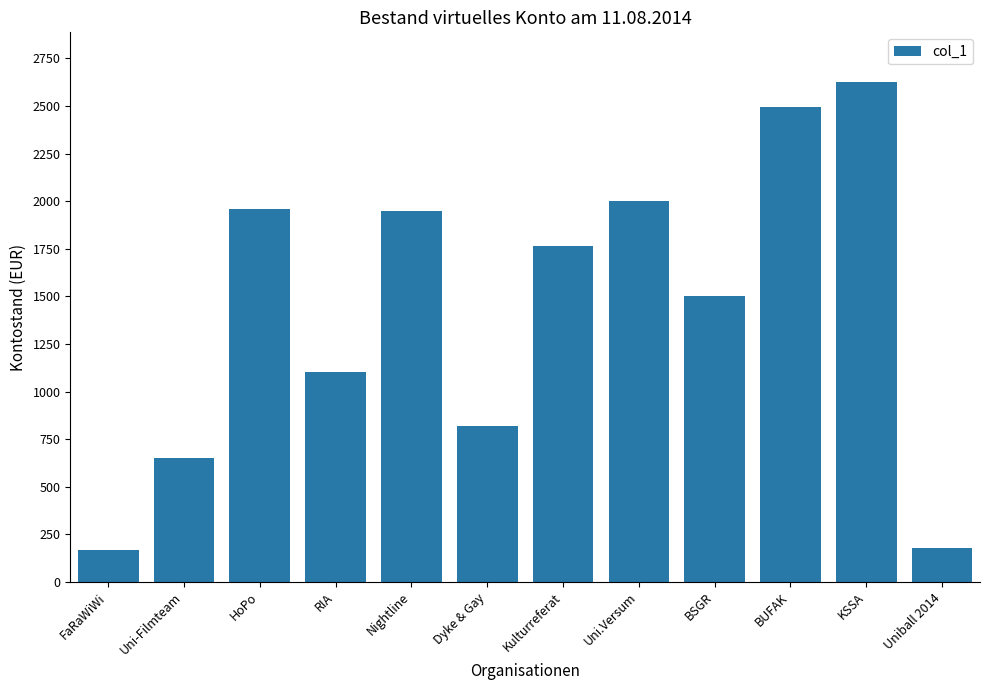

What is the label of the 2nd bar from the right?

KSSA